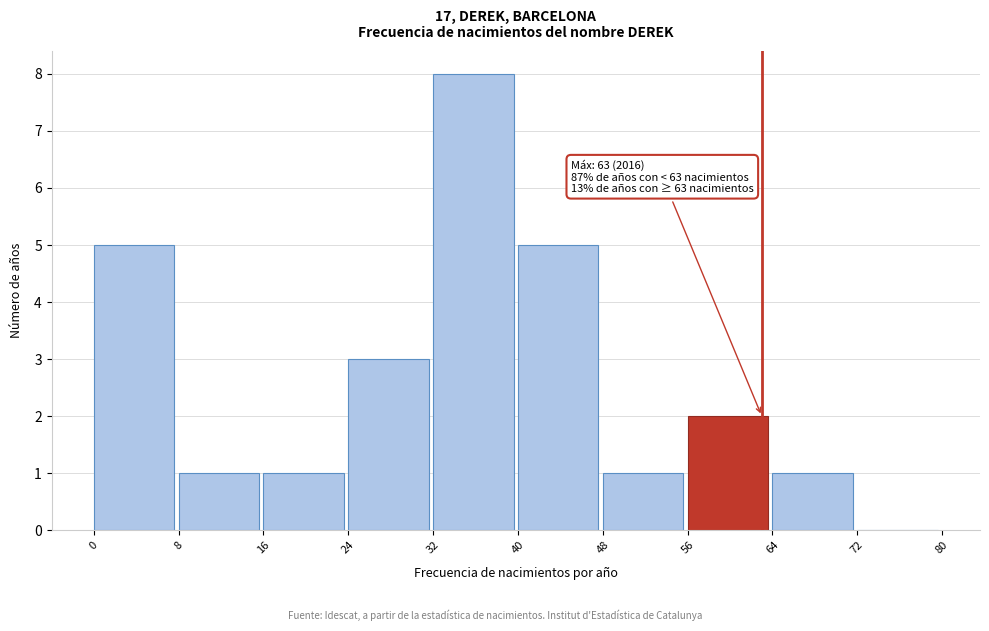

Which range on the x-axis has the tallest bar?

32 to 40